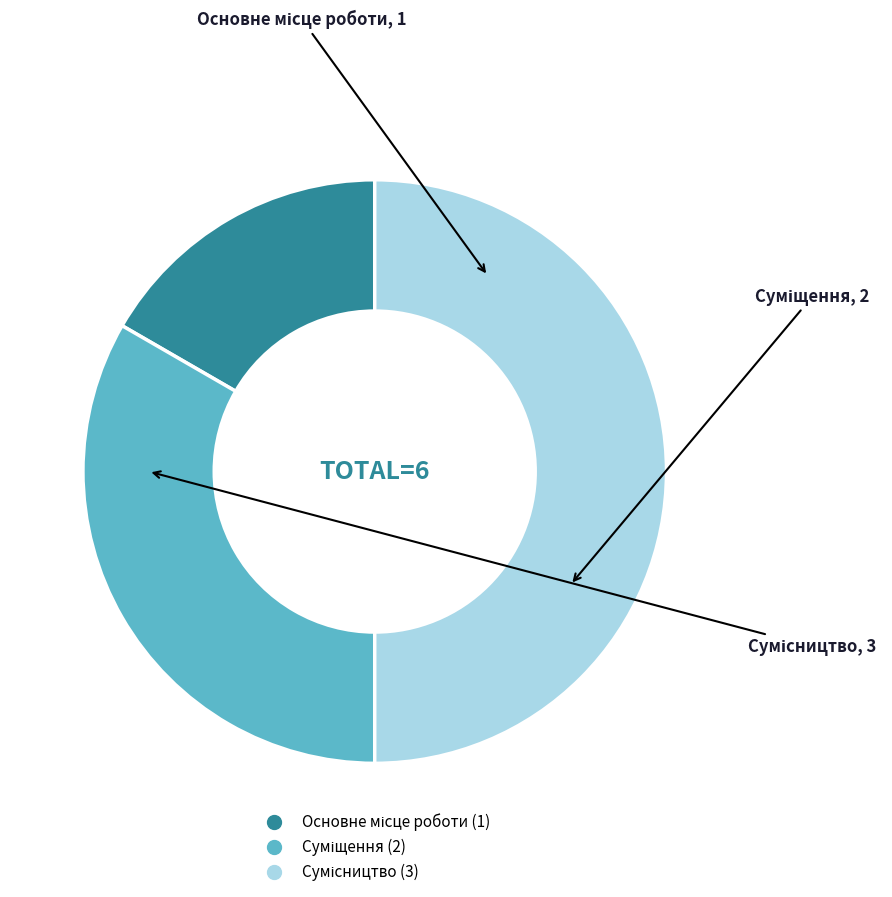

How many slices are in this pie chart?

3